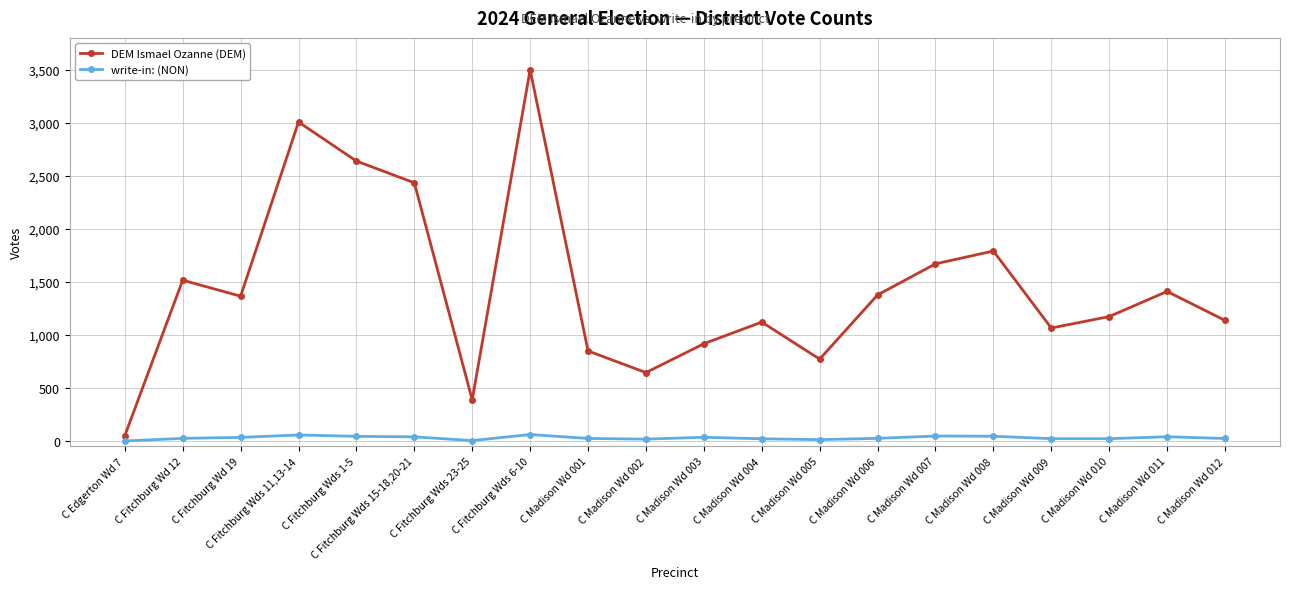

List the series in order of their peak value, highest first.

DEM Ismael Ozanne (DEM), write-in: (NON)